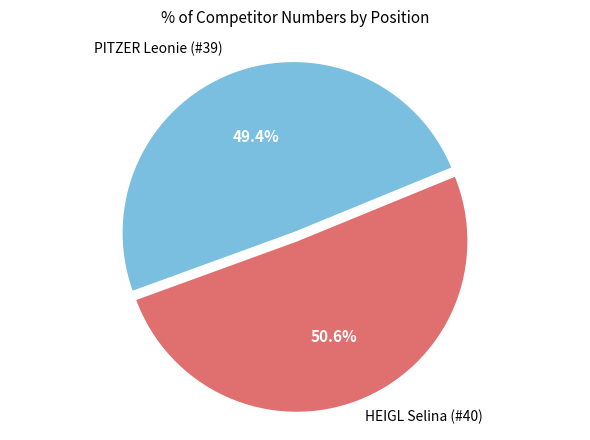

Is there any slice that represents more than half of the pie?

Yes